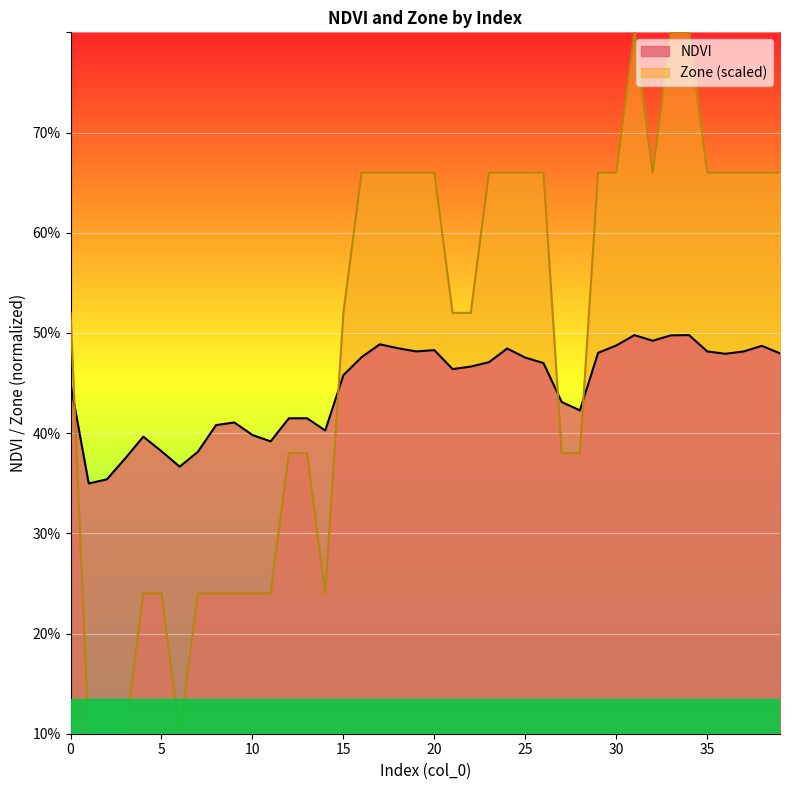

Where is the first local minimum for NDVI?

1